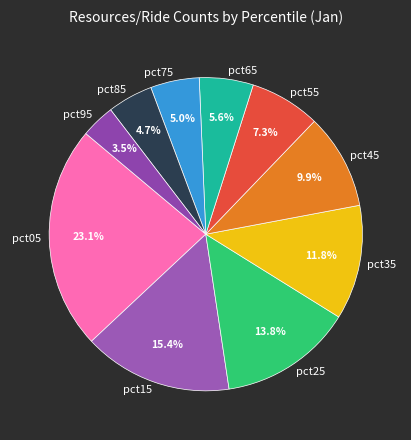

What percentage is the pct15 slice, to the nearest percent?

15%